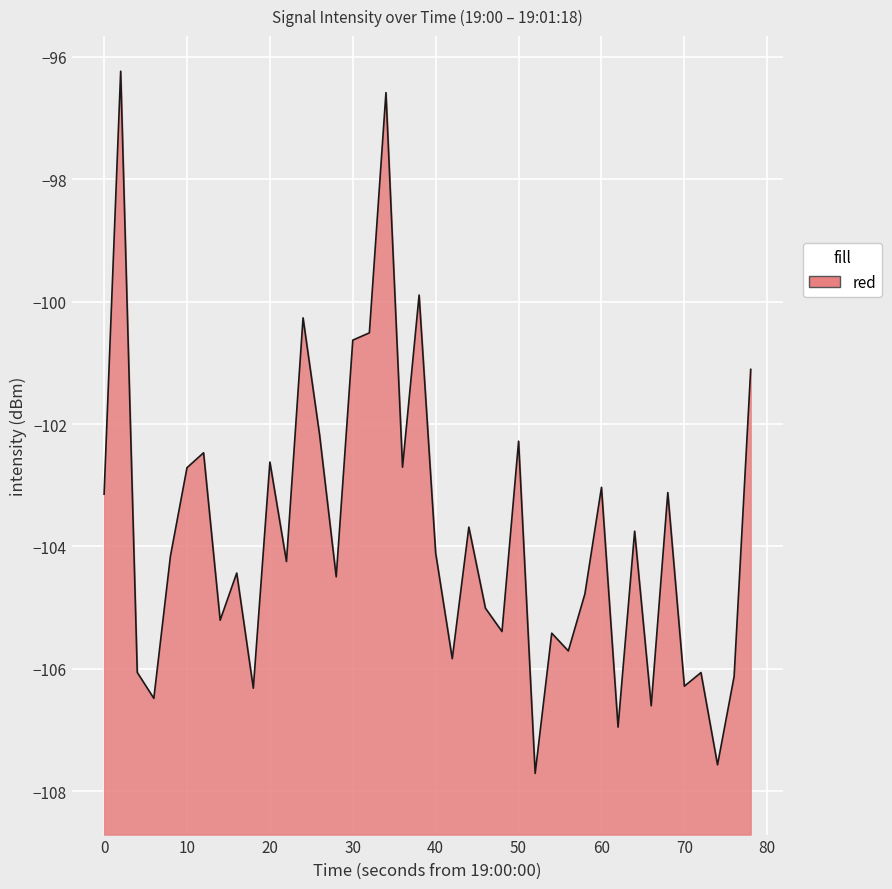

What is the maximum value shown in the chart?

-96.2